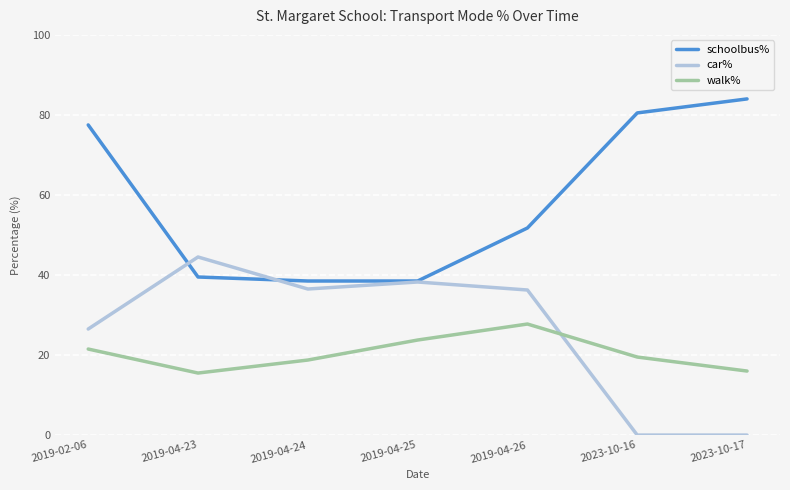

The schoolbus% series shows 67.4 at 2019-04-26. True or false?

False